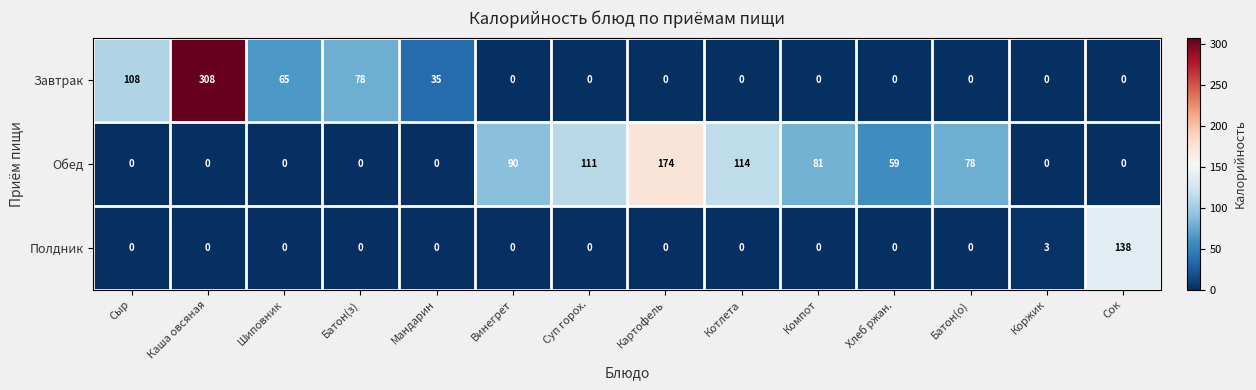

The Обед series shows 114 at Котлета. True or false?

True